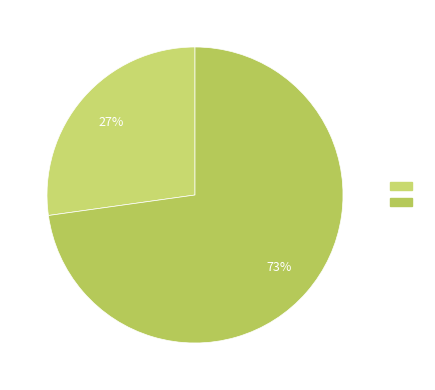

Which category has the biggest portion of the pie?

CoverGirl Cosmetics/ Nail (9806)